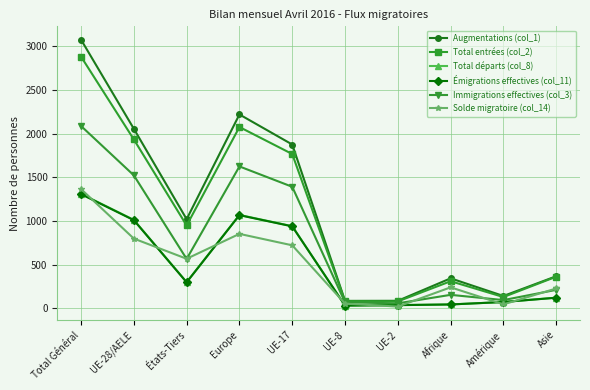

Which series has the largest range (max minus min)?

Augmentations (col_1)